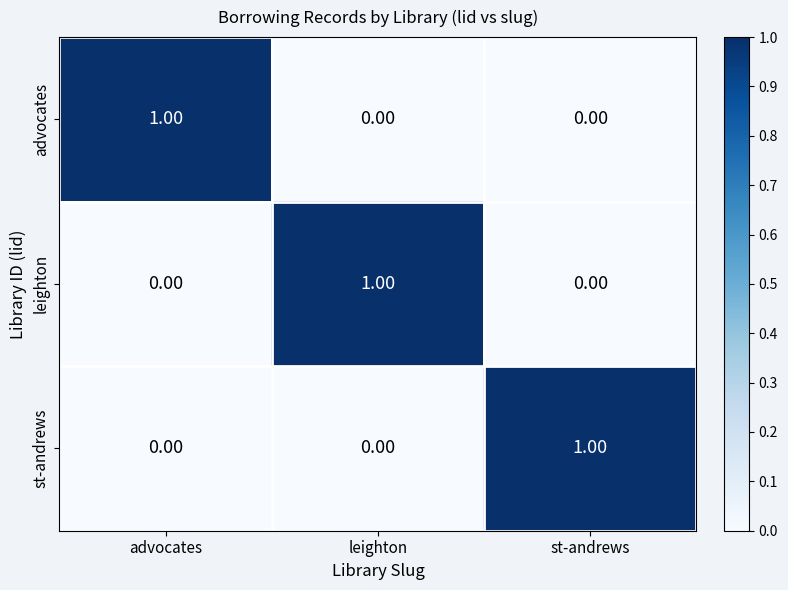

At how many categories does at least one series exceed 0?

3